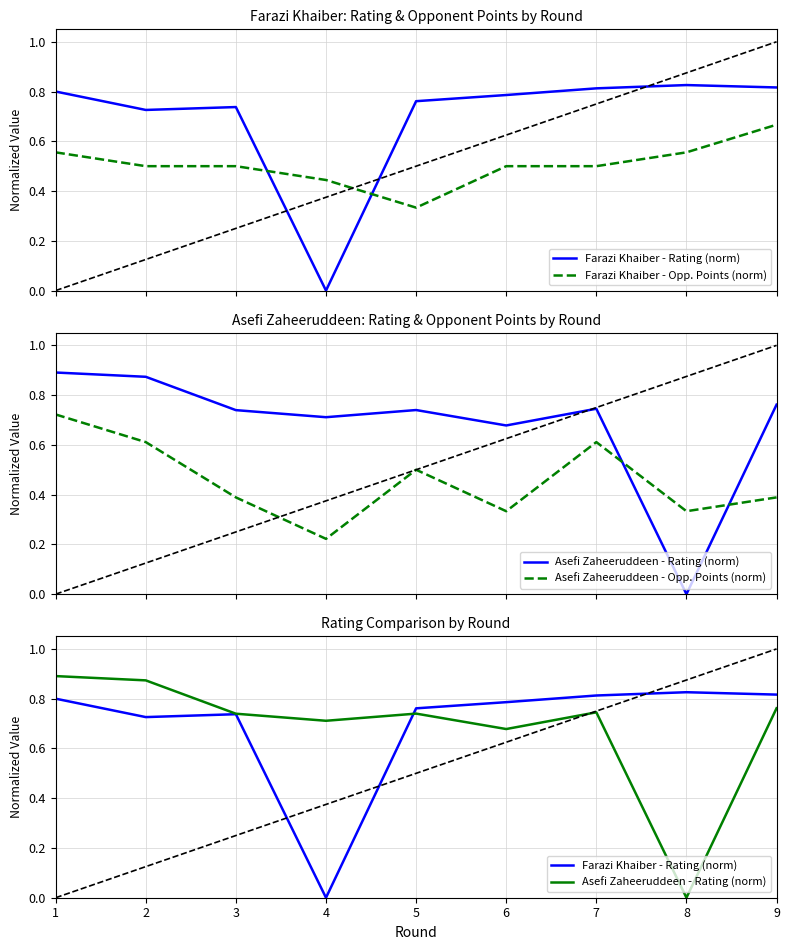

How many series are shown in this chart?

4